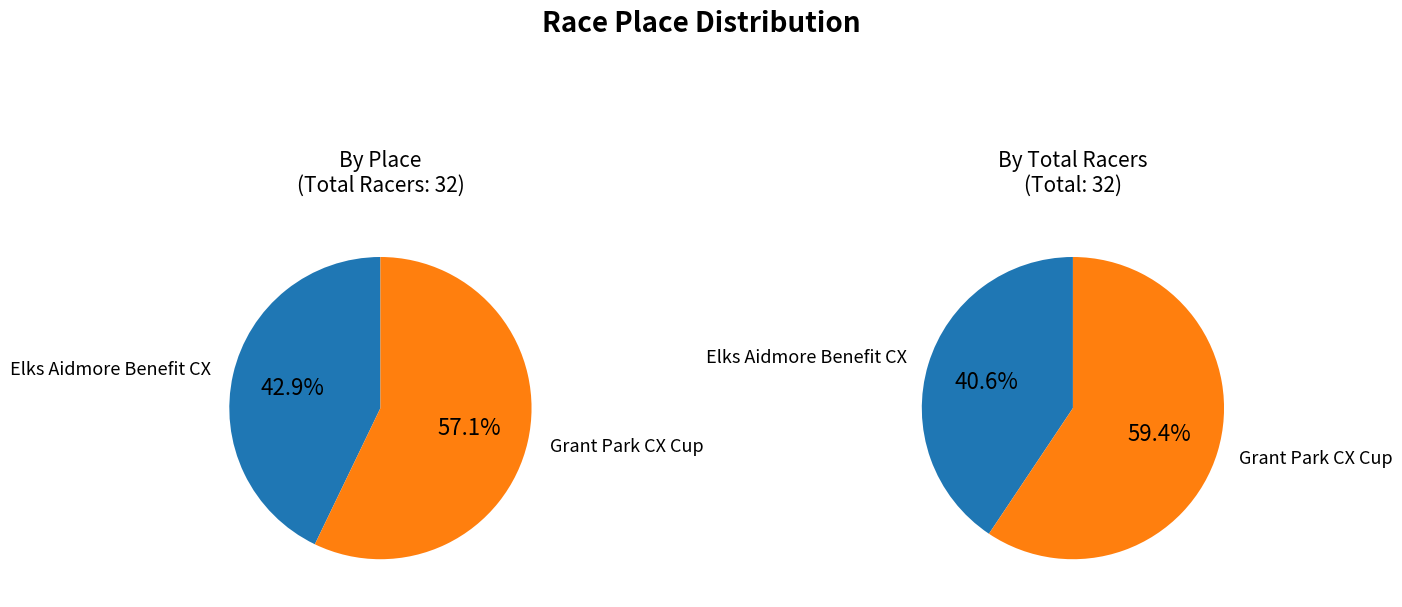

Approximately how many times larger is the value at Grant Park CX Cup compared to Elks Aidmore Benefit CX?

1.3